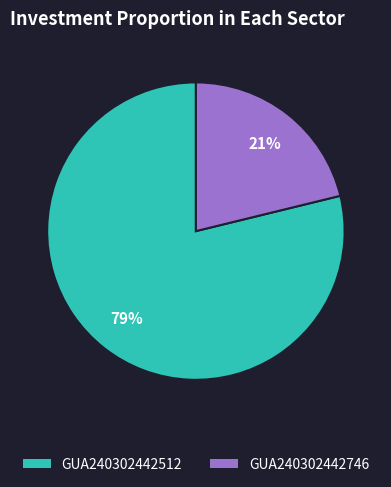

Rank the categories by value from highest to lowest.

GUA240302442512, GUA240302442746